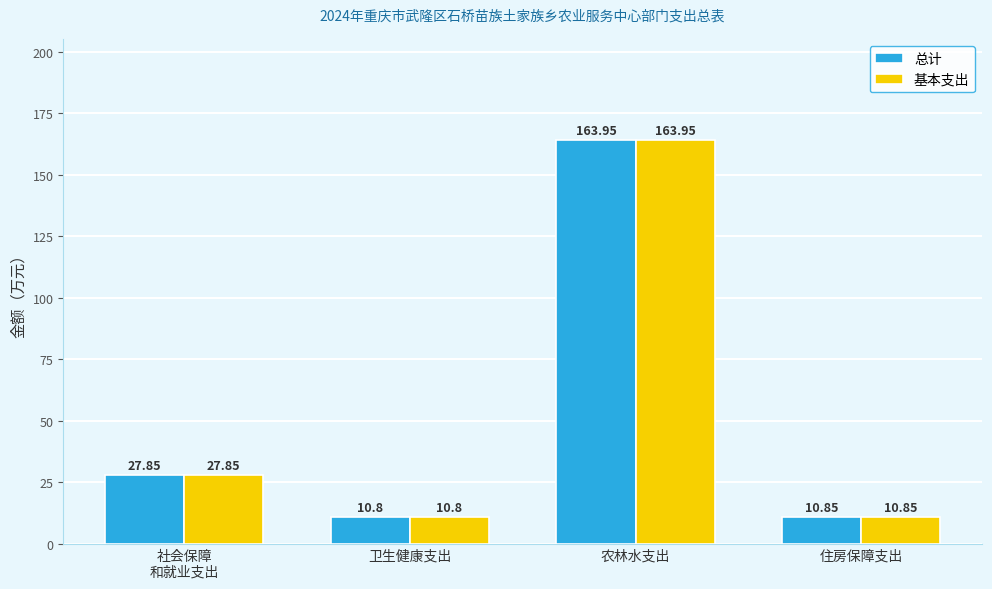

At which category is the sum across all series the highest?

农林水支出